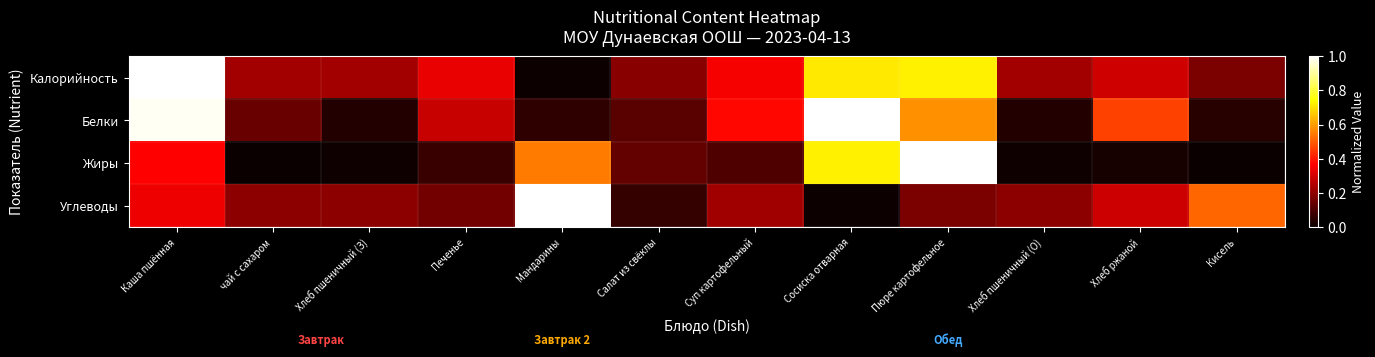

Which category has the highest value across all series?

Каша пшённая